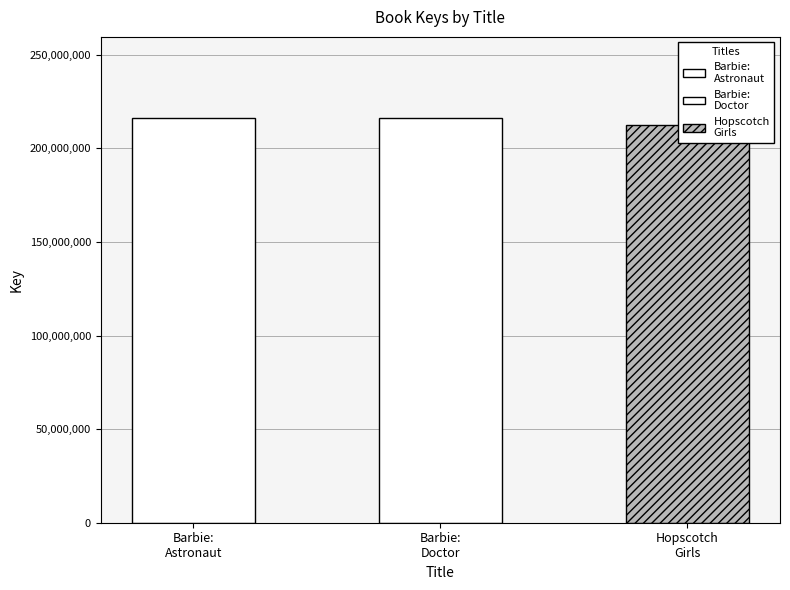

Rank the categories by value from highest to lowest.

Barbie: You Can Be A Doctor, Barbie: You Can Be An Astronaut, Hopscotch Girls Presents